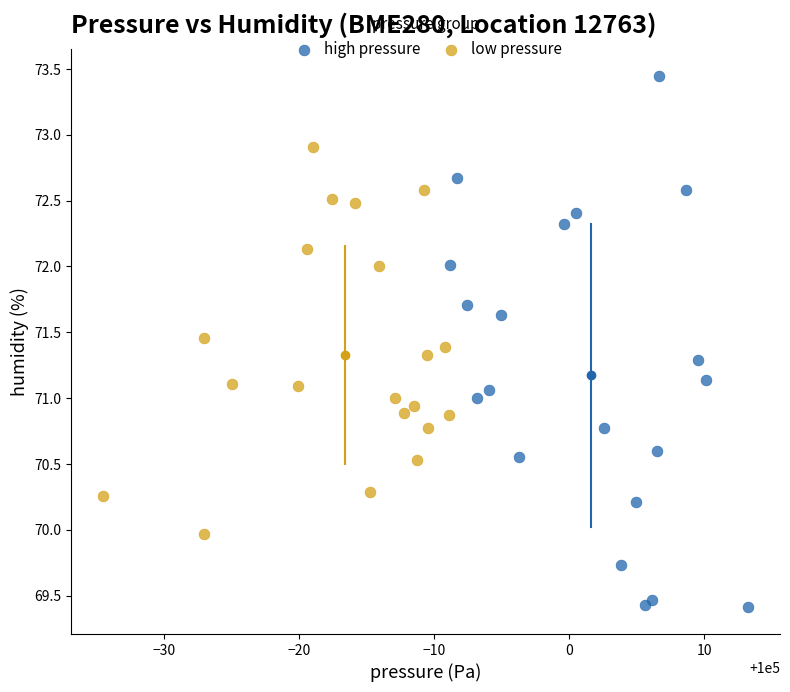

What are all the series names shown in the legend?

high pressure, low pressure